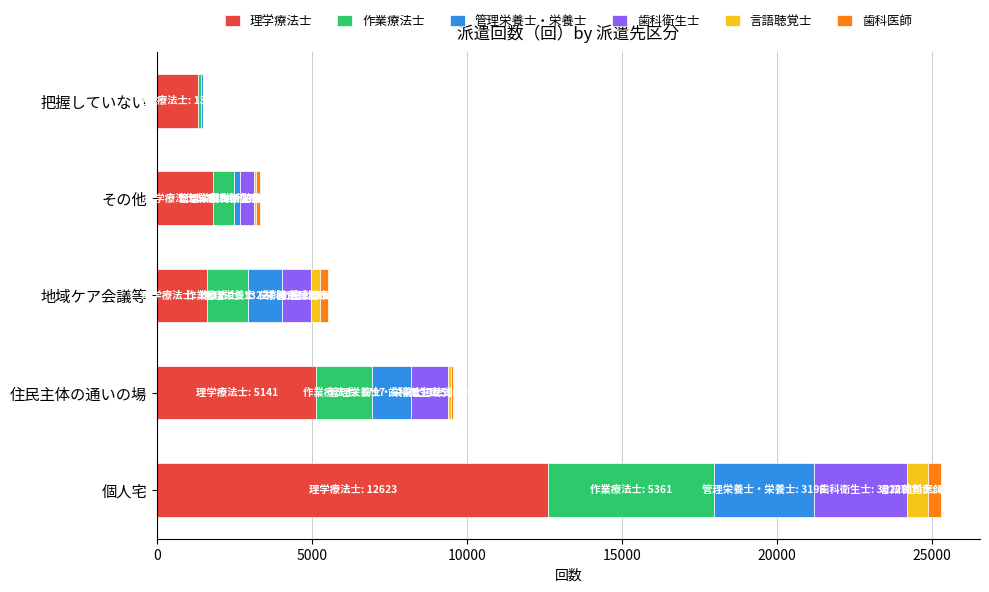

What is the maximum value for 理学療法士?

12623